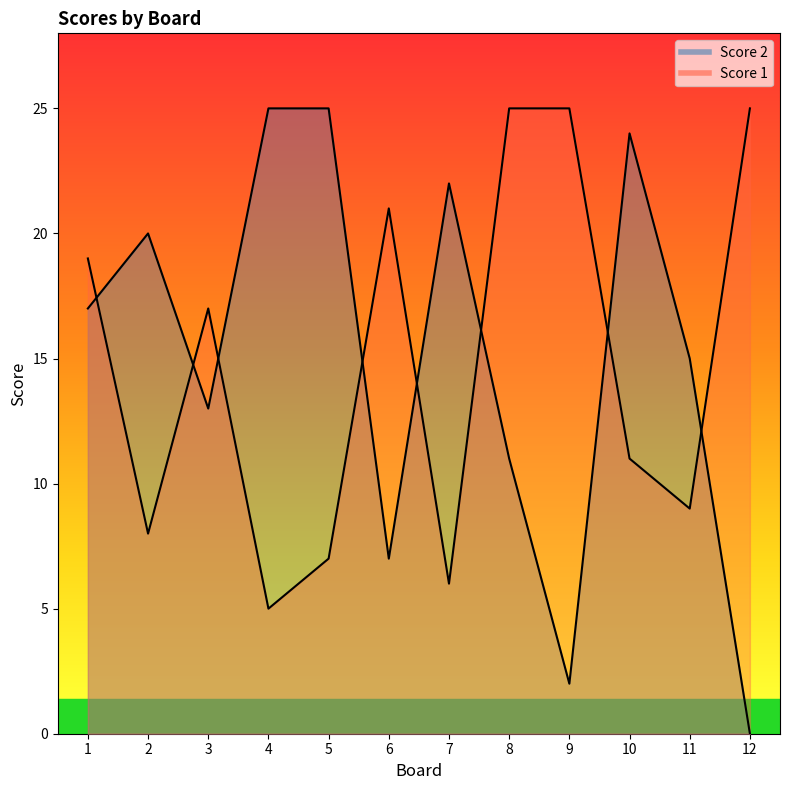

Where does the Score 2 series first go above 17?

2